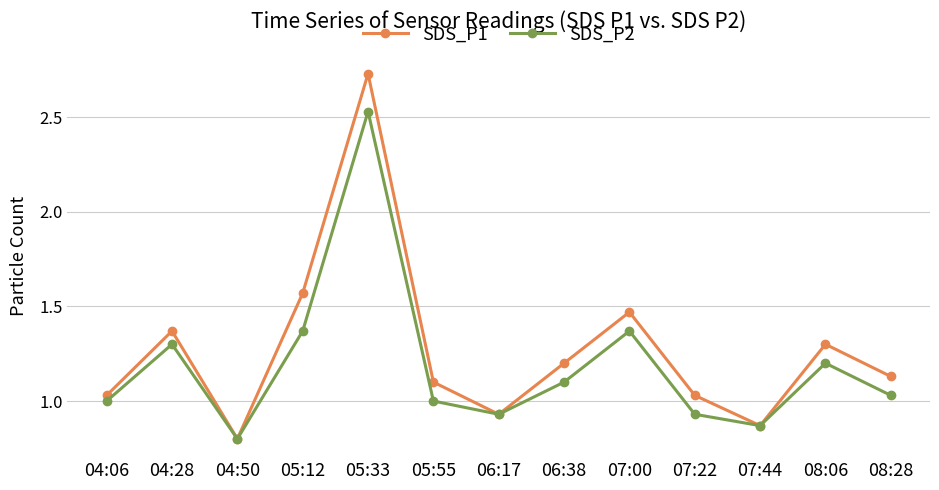

How many interior local valleys does the SDS_P2 series have?

3